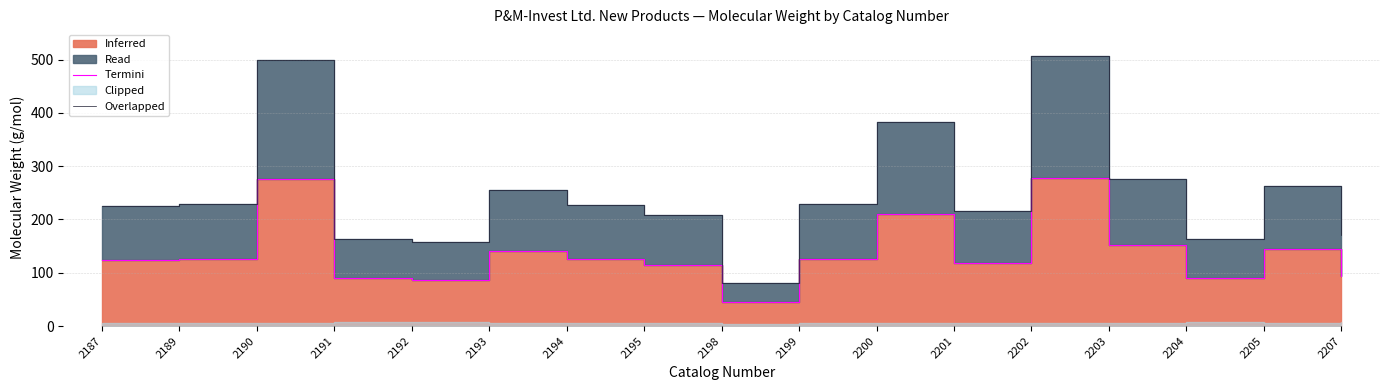

Reading left to right, what are all the values shown in this chart?

Termini: 123.8	125.9	275.1	90.2	87.0	140.8	125.4	114.5	44.3	126.5	210.1	119.1	278.4	151.8	90.3	144.2	94.0
Overlapped: 225.1	229.0	500.1	164.1	158.1	256.1	228.1	208.1	80.5	230.0	382.1	216.6	506.2	276.0	164.1	262.1	171.0